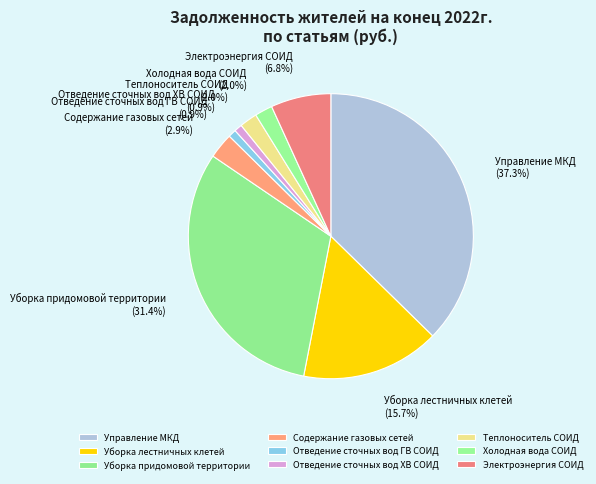

Does any single category account for the majority?

No